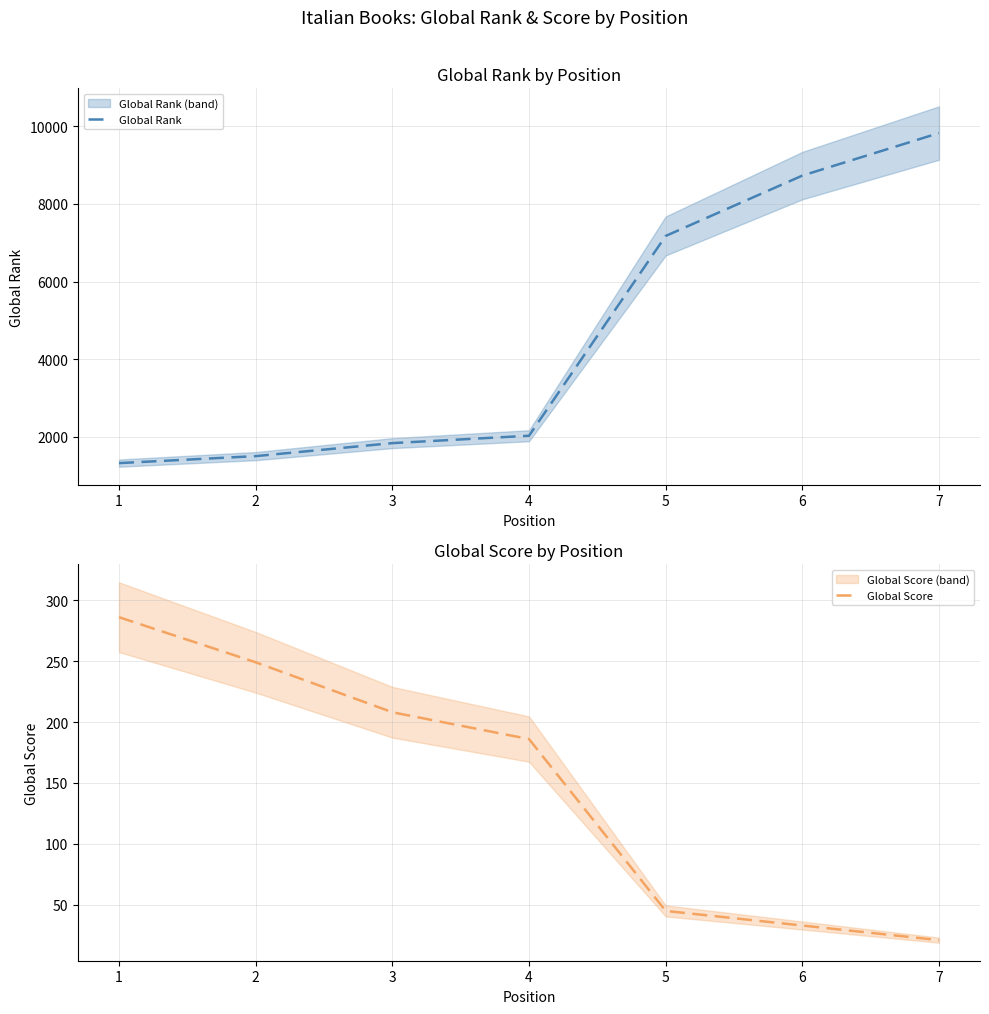

Which category has the lowest value across all series?

7